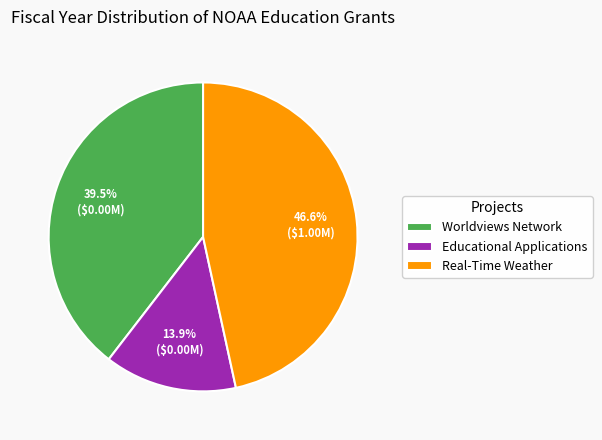

What is the smallest slice in the pie chart?

Educational Applications